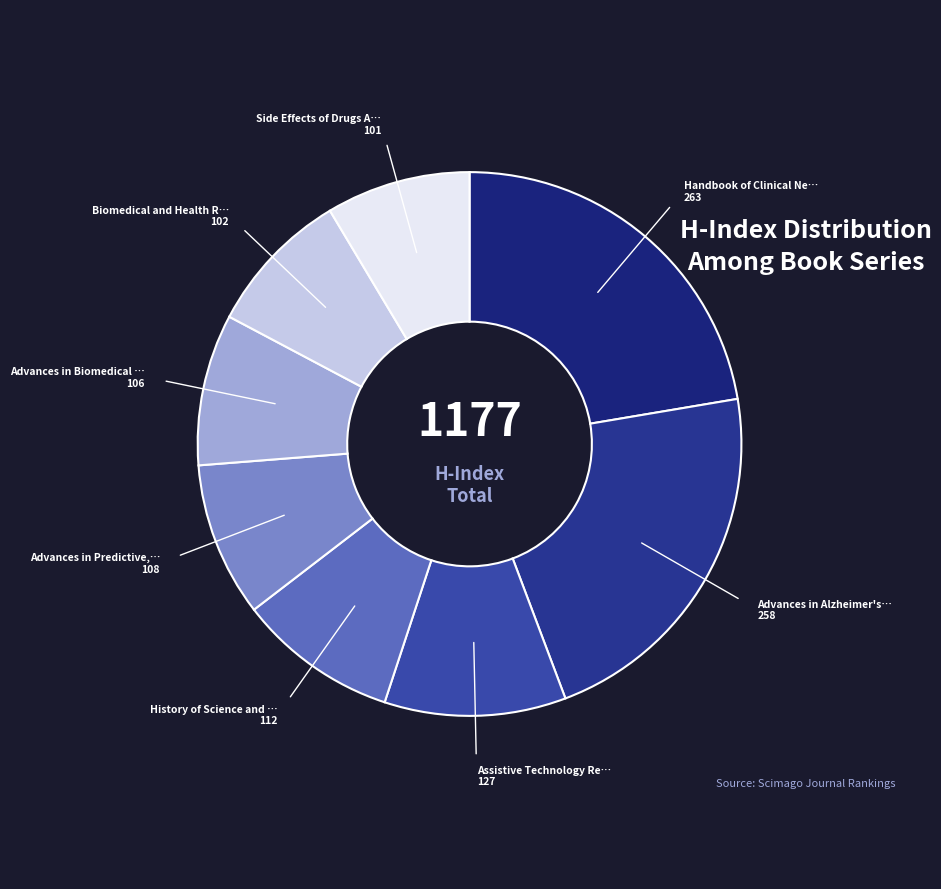

To the nearest percent, what is the difference between the largest and smallest slice percentages?

14%